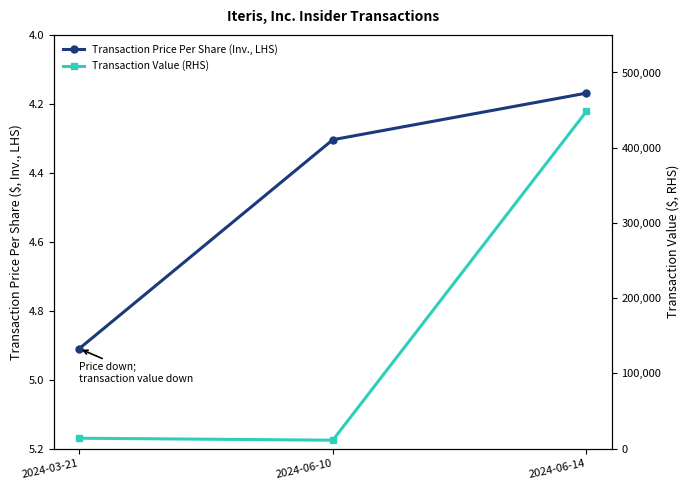

What is the value of the Transaction Value (RHS) point at the 3rd from the left?

448170.0